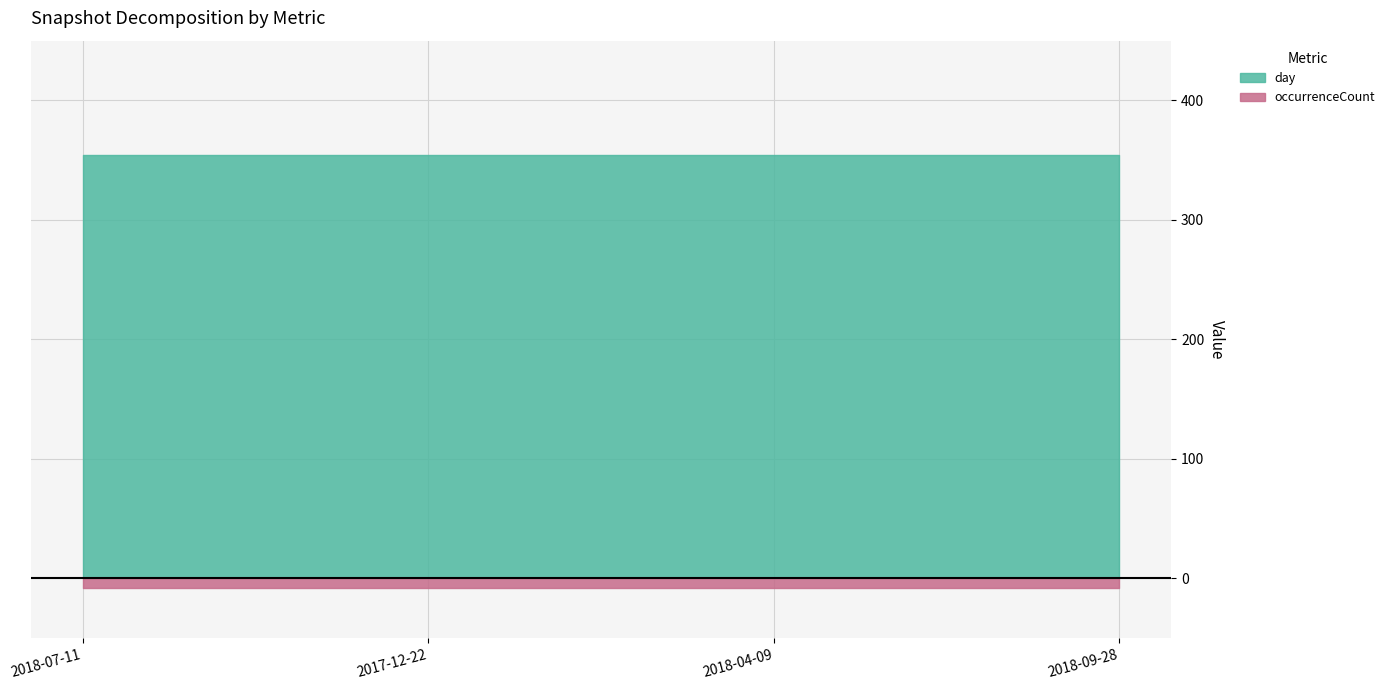

What are all the series names shown in the legend?

day, occurrenceCount